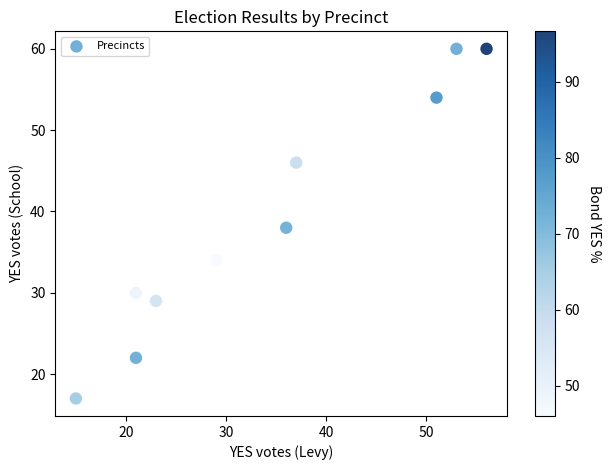

What is the average Y value?

39